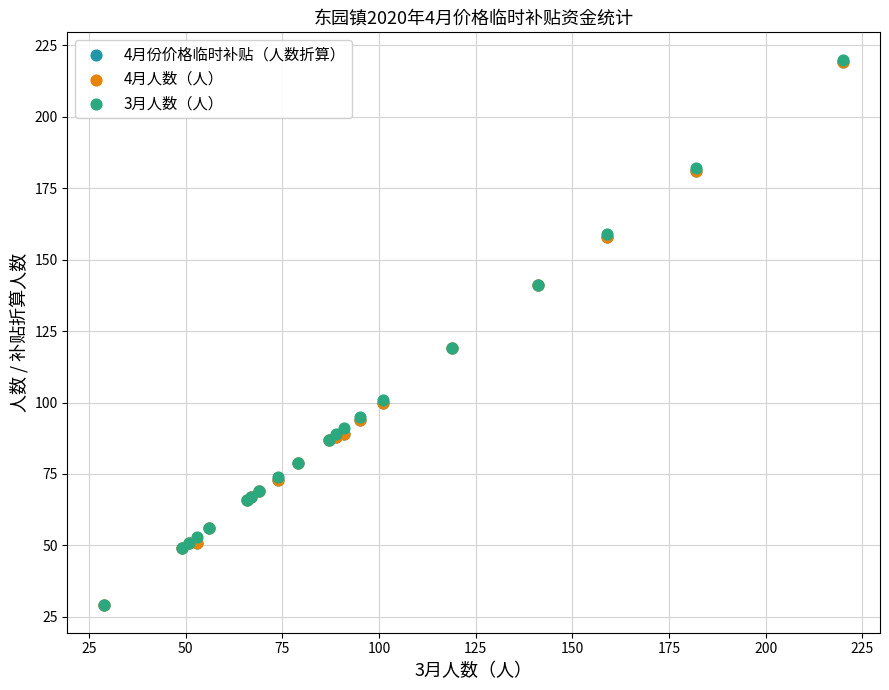

What are all the series names shown in the legend?

4月份价格临时补贴（人数折算）, 4月人数（人）, 3月人数（人）